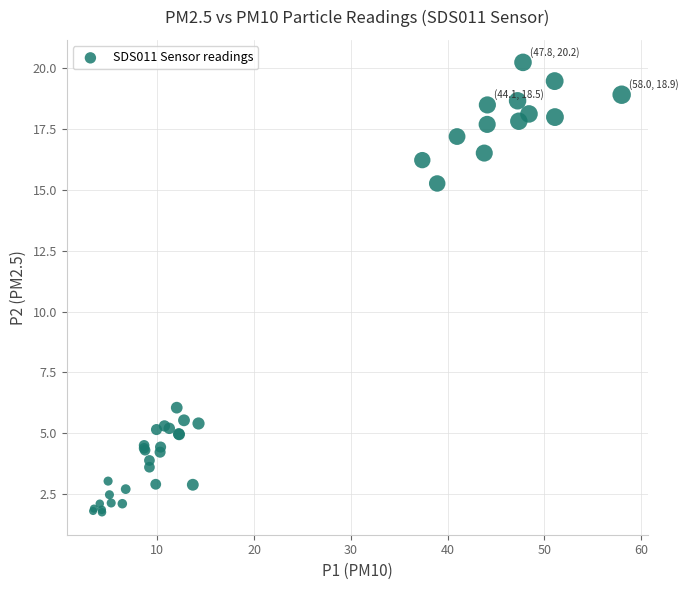

What Y value in the scatter plot is closest to 11?

15.3